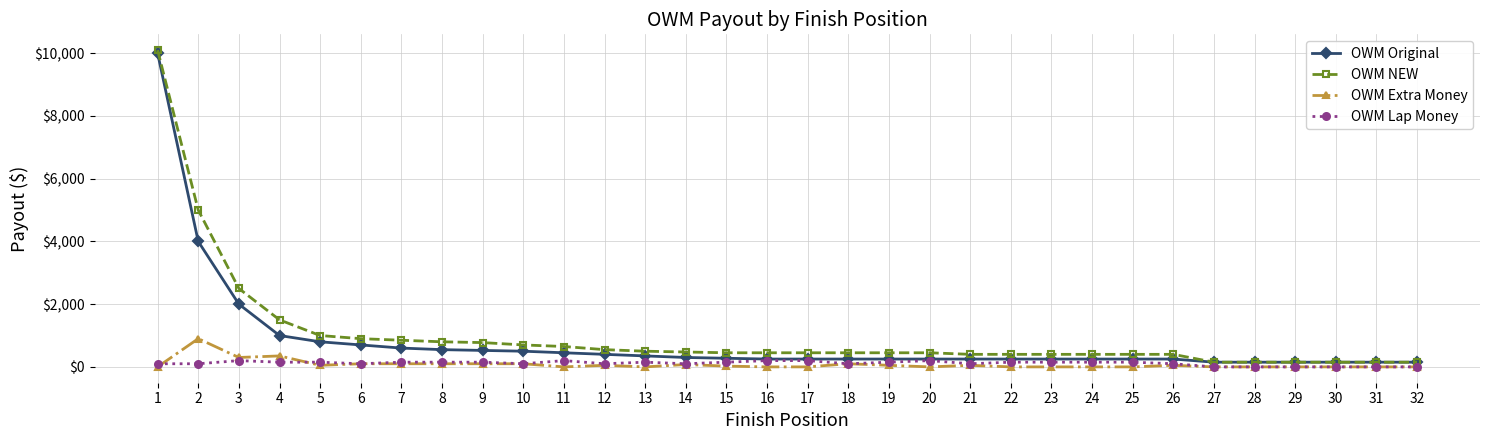

The value of OWM Original at 3 is 2000. True or false?

True